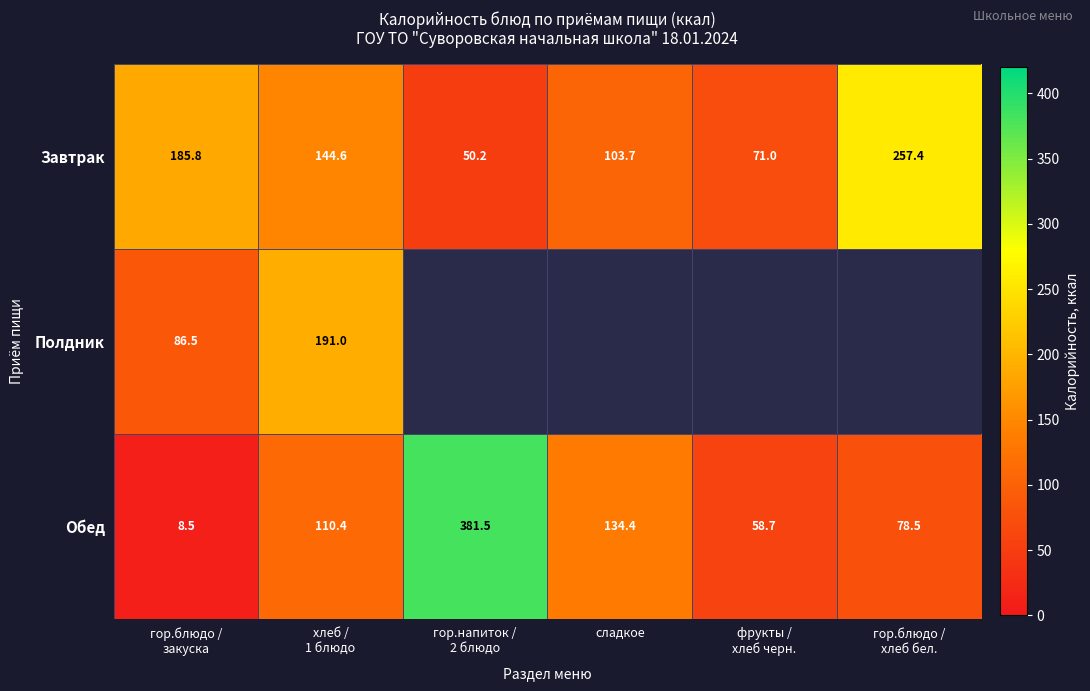

What is the maximum value for Завтрак?

257.4